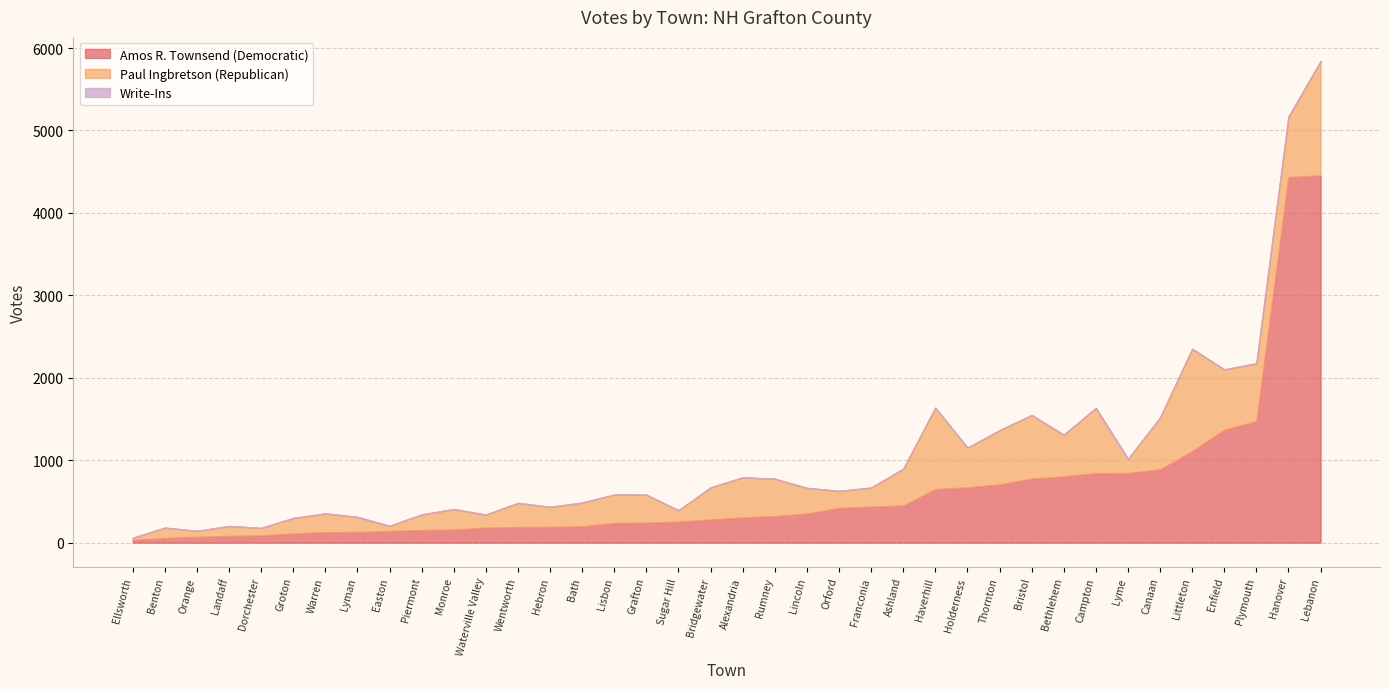

Which has a higher value, Lebanon or Littleton?

Lebanon